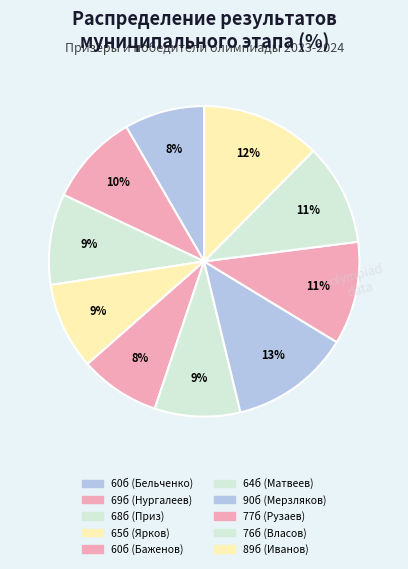

To the nearest percent, what is the average slice percentage?

10%